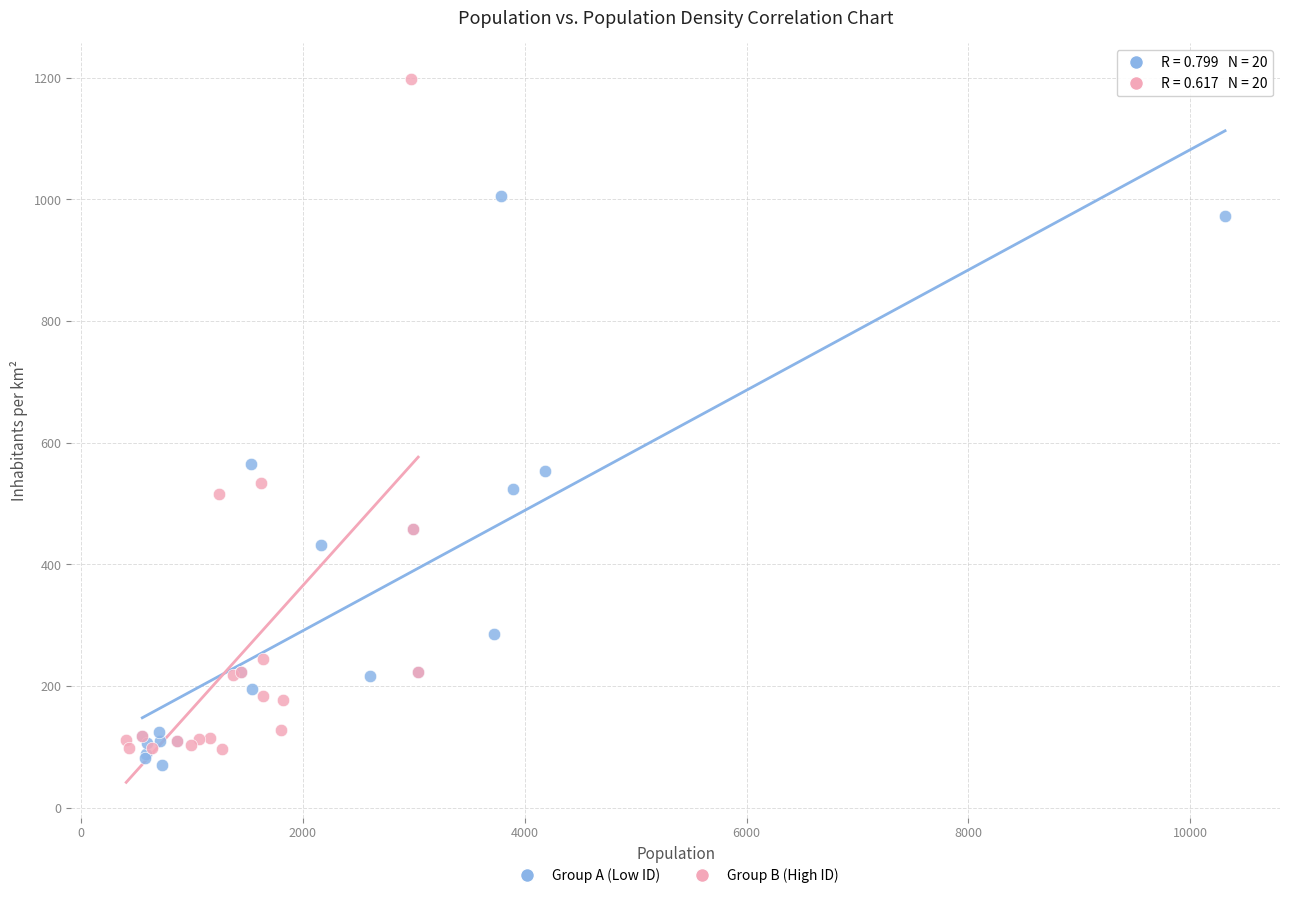

Which series reaches the maximum Y coordinate?

Group B (High ID)